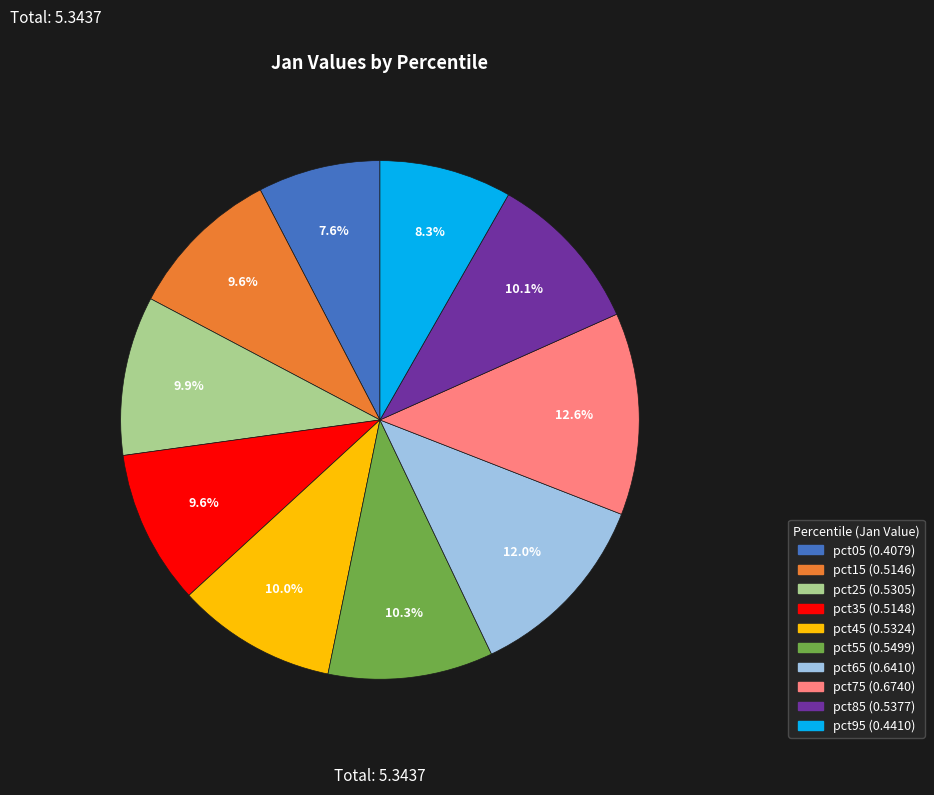

The pct65 slice represents 12% of the pie. True or false?

True